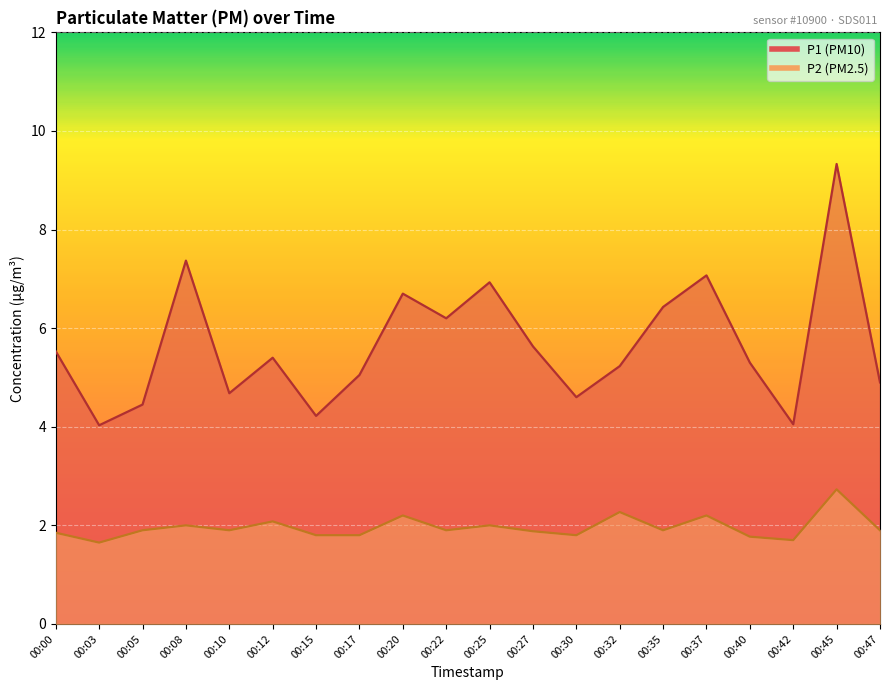

How many lines are shown in the chart?

2